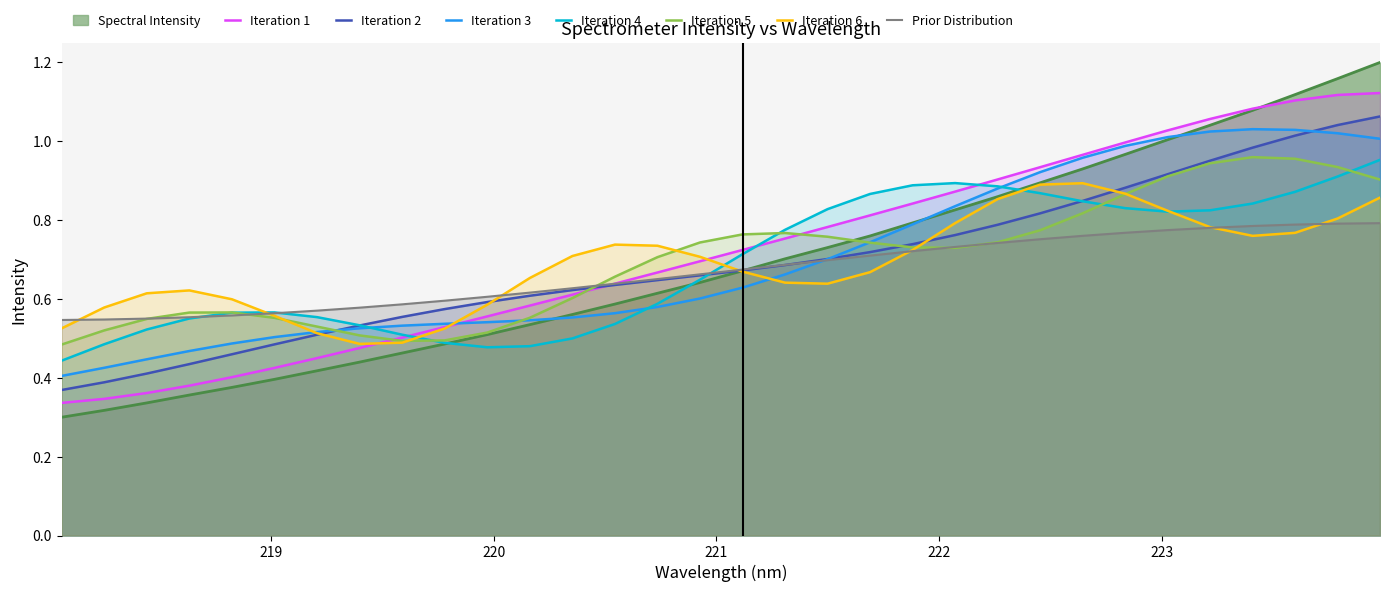

What is the label of the 28th point from the left?

223.2172